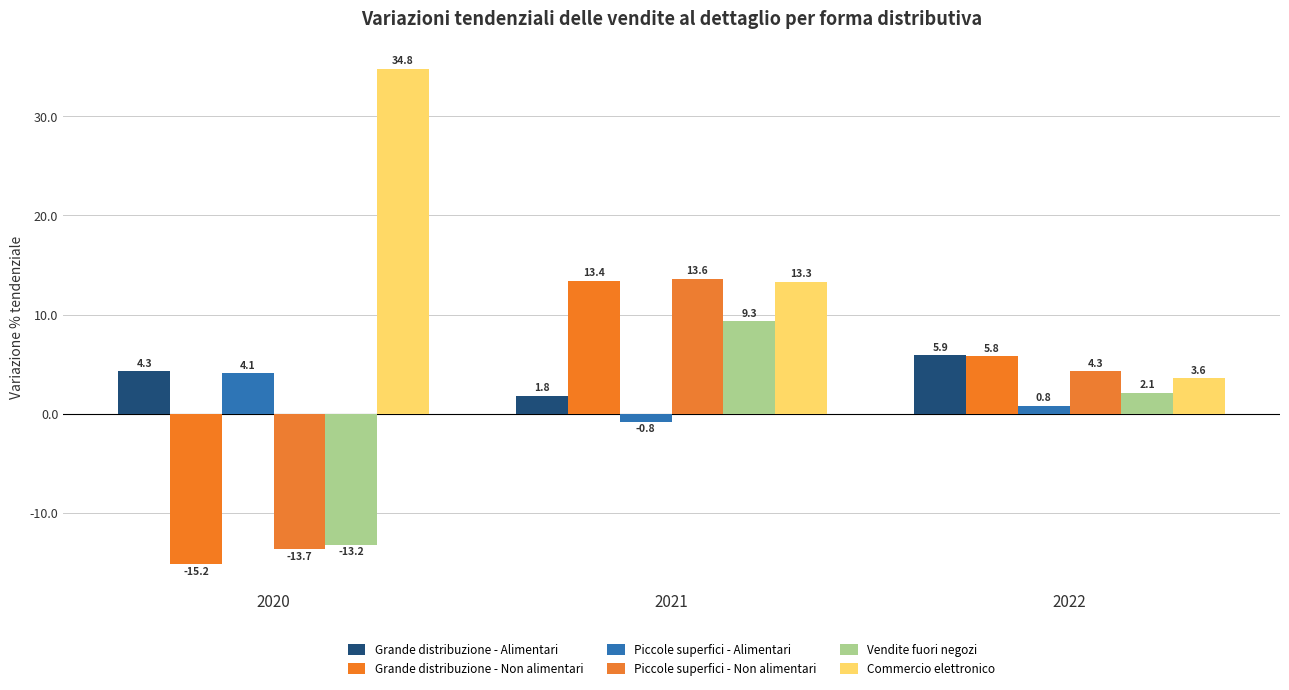

What is the total value across all series at 2020?

1.1